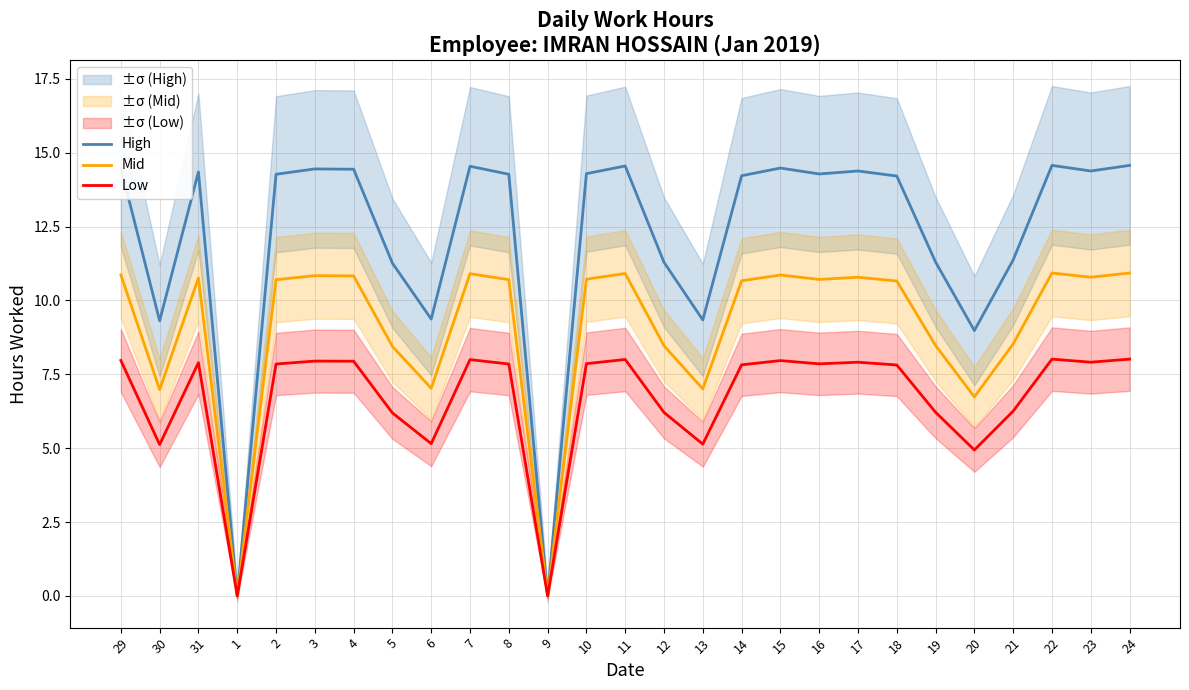

How many values in the High series exceed 14?

17